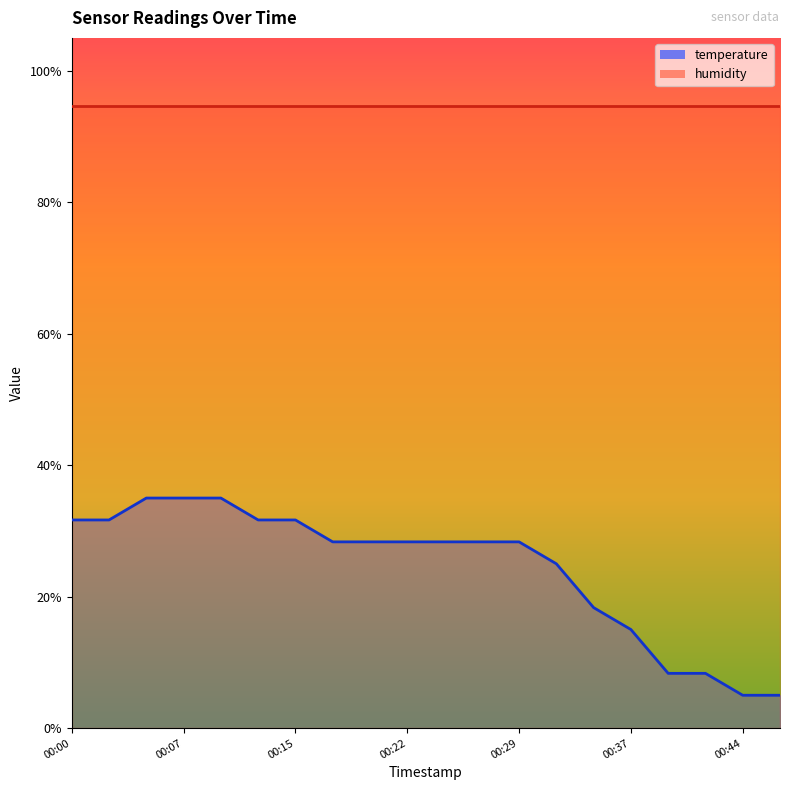

Rank the categories by value from lowest to highest.

00:44, 00:46, 00:39, 00:42, 00:37, 00:34, 00:32, 00:17, 00:19, 00:22, 00:24, 00:27, 00:29, 00:00, 00:02, 00:12, 00:15, 00:05, 00:07, 00:10